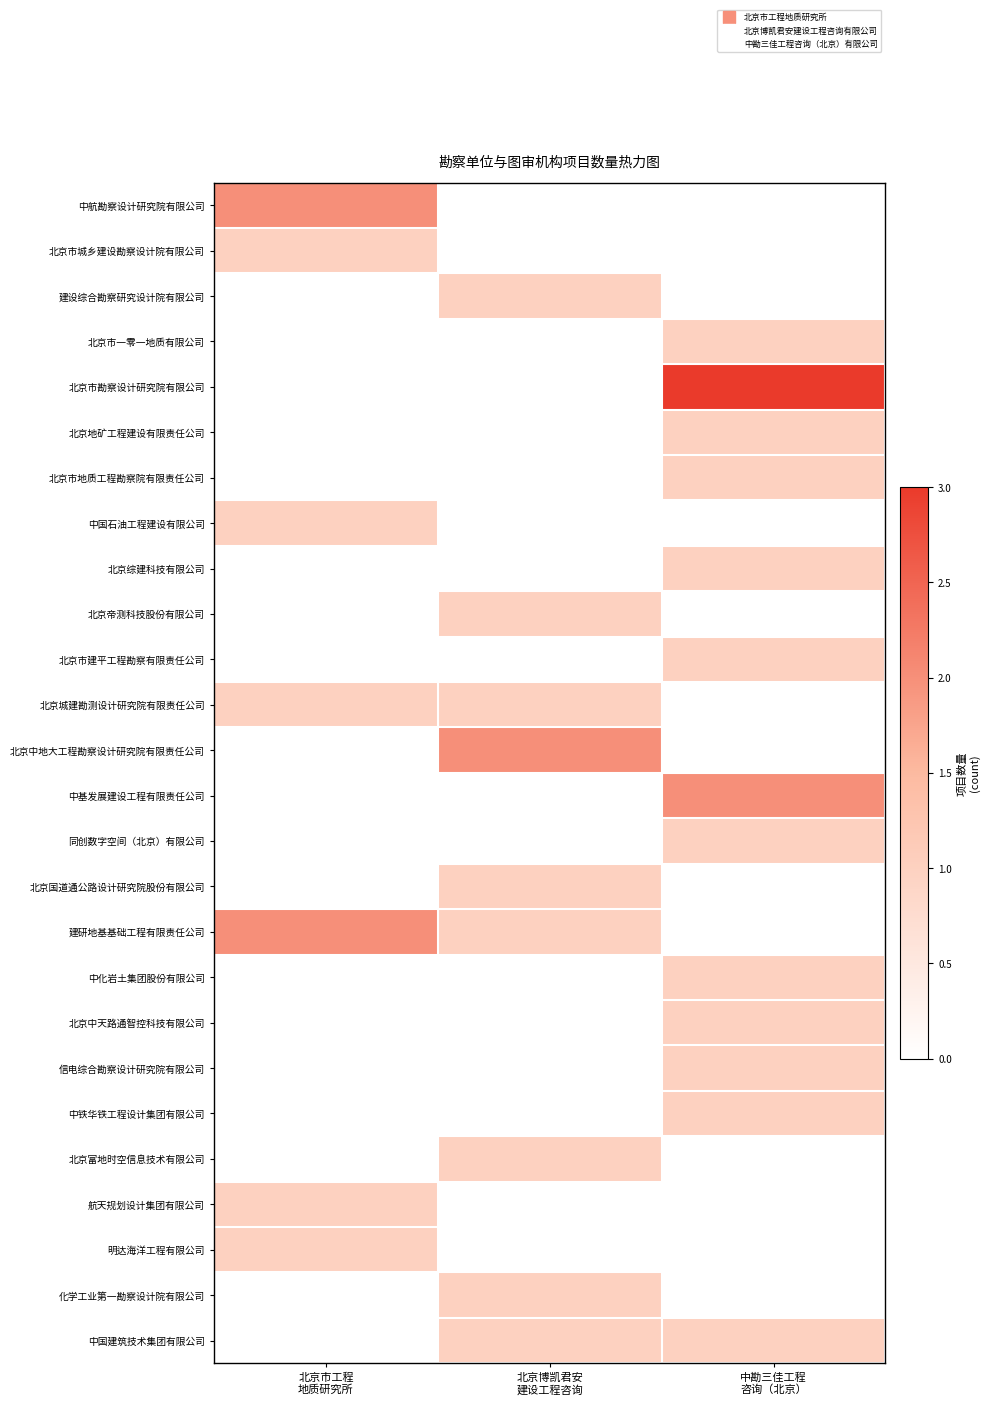

At which category is the sum across all series the highest?

中勘三佳工程
咨询（北京）